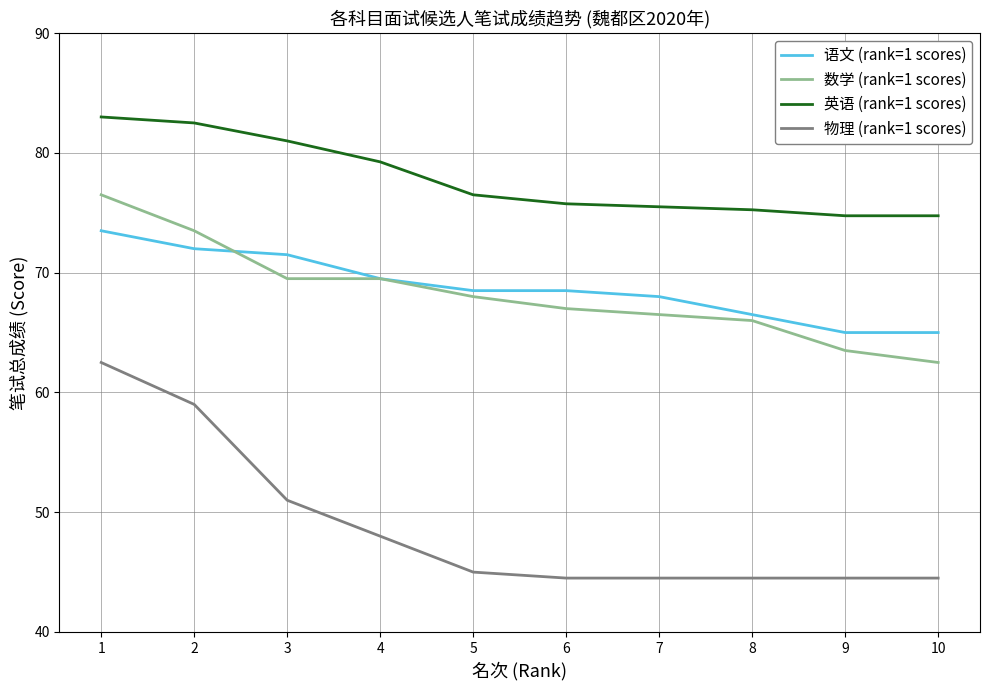

Which series has the largest total across all categories?

英语 (rank=1 scores)